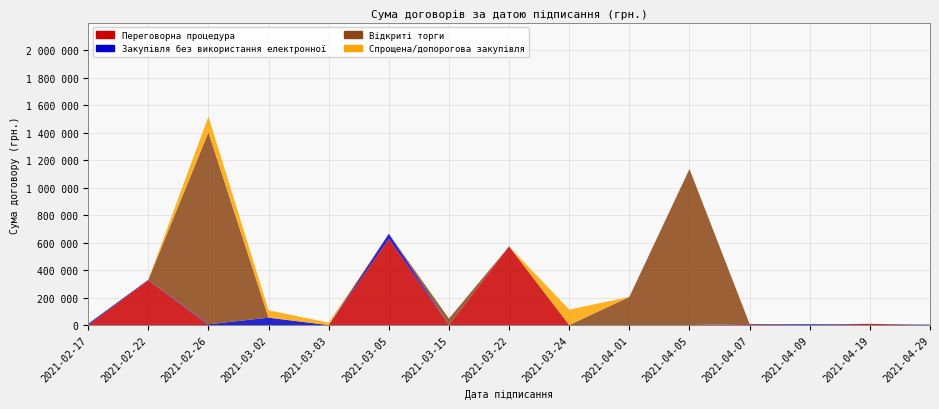

Reading left to right, what are all the values shown in this chart?

Переговорна процедура: 0.0	326400.0	0.0	0.0	0.0	625647.6	0.0	572241.6	0.0	0.0	0.0	6432.0	0.0	8901.0	0.0
Закупівля без використання електронної: 9174.5	2937.6	5640.0	53877.6	0.0	38745.0	0.0	0.0	0.0	0.0	0.0	1917.6	5875.2	0.0	3140.0
Відкриті торги: 0.0	0.0	1395904.0	0.0	0.0	0.0	47333.0	0.0	0.0	204850.0	1134913.0	0.0	0.0	0.0	0.0
Спрощена/допорогова закупівля: 0.0	0.0	114850.8	53877.6	17604.0	0.0	0.0	0.0	112608.0	0.0	0.0	0.0	0.0	0.0	0.0